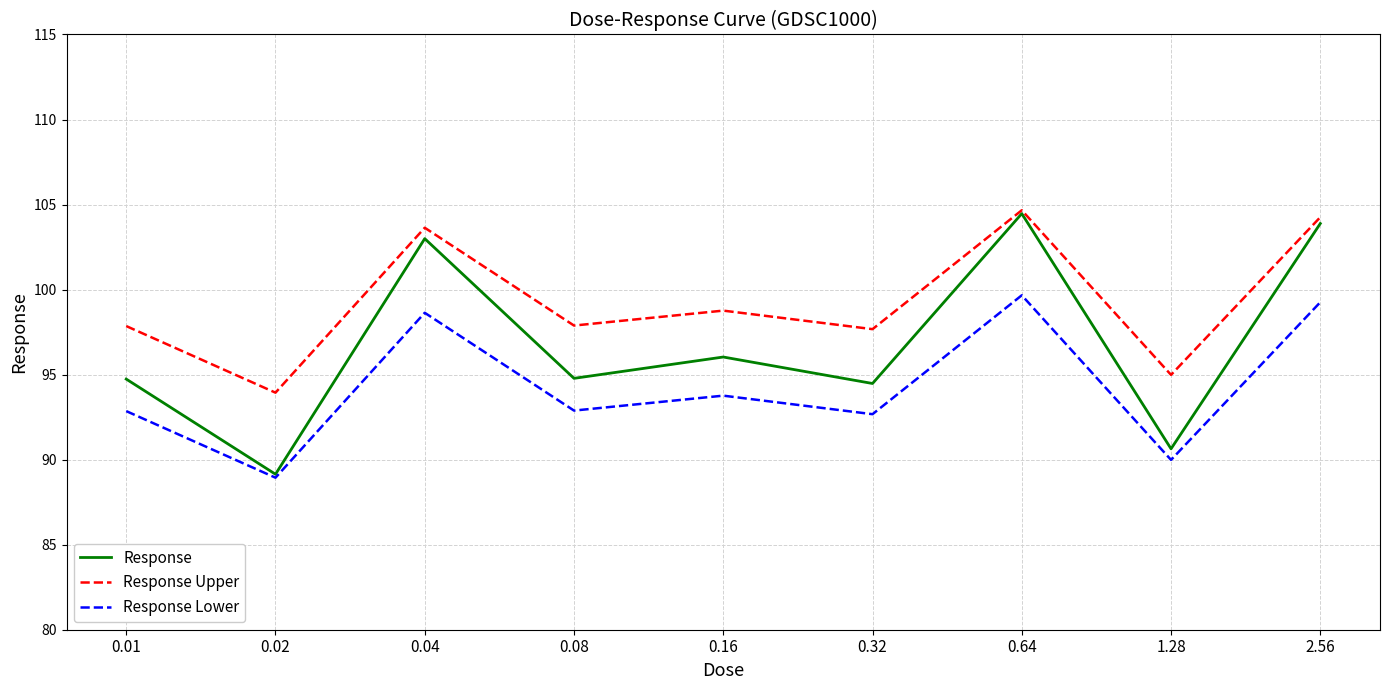

Is it true that Response Lower equals 52.2 at 0.04?

False